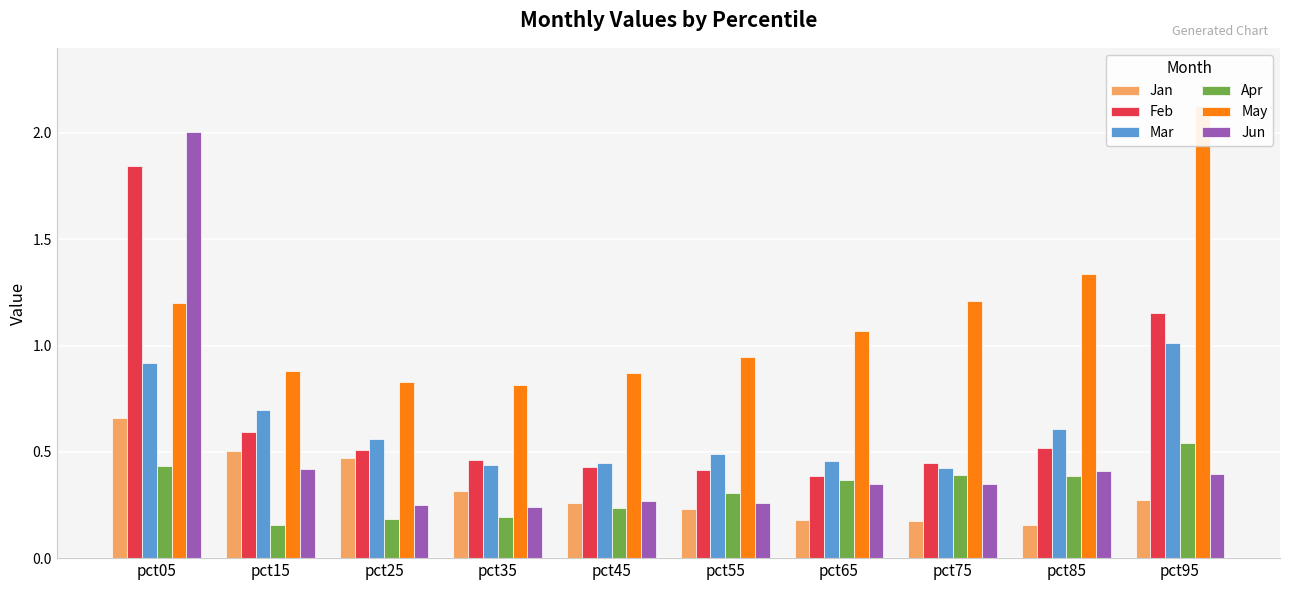

Rank the series at pct75 from lowest to highest value.

Jan, Jun, Apr, Mar, Feb, May